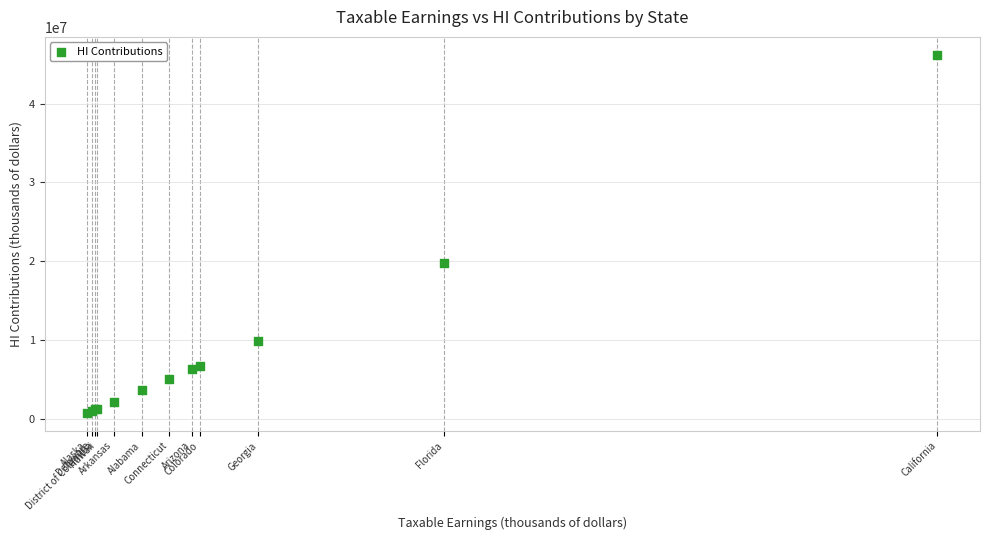

What Y value in the scatter plot is closest to 23457363?

19805876